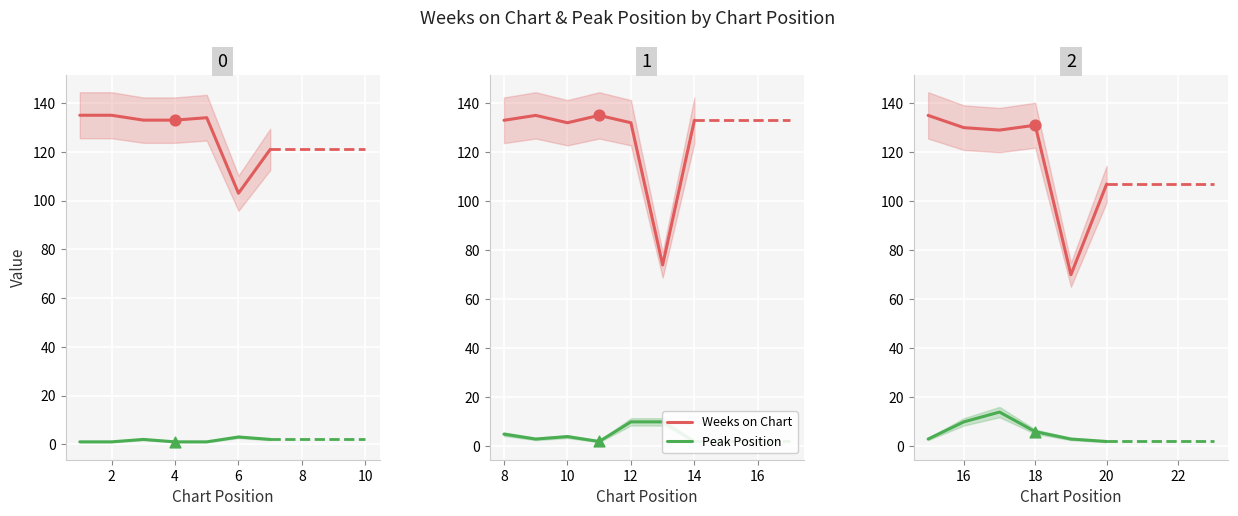

Which series has the largest total across all categories?

Weeks on Chart